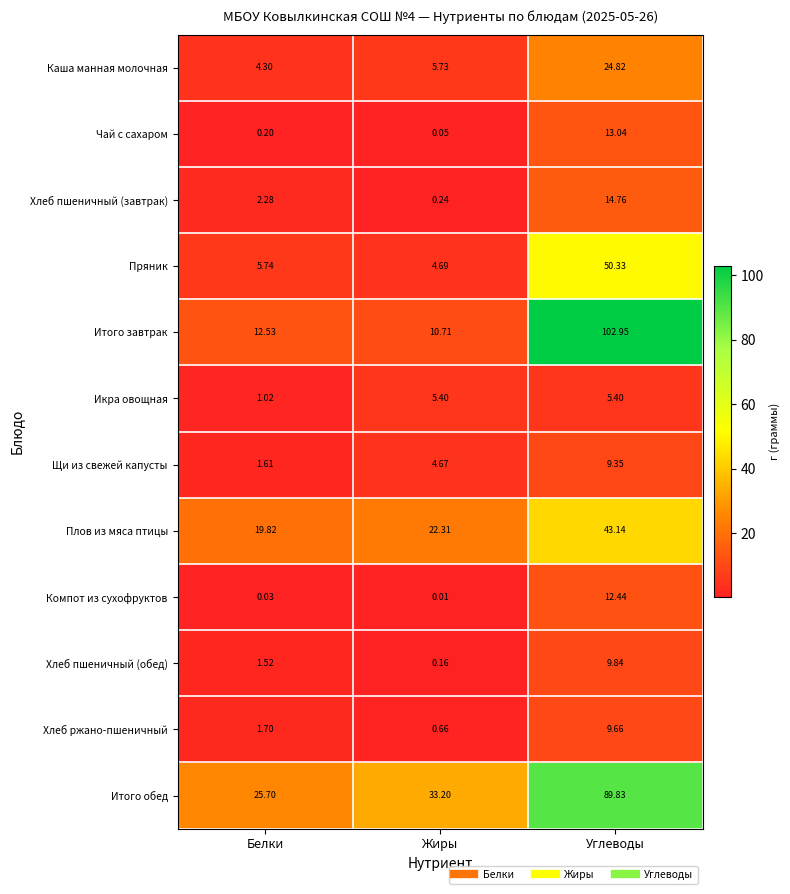

At how many categories does at least one series exceed 34?

1